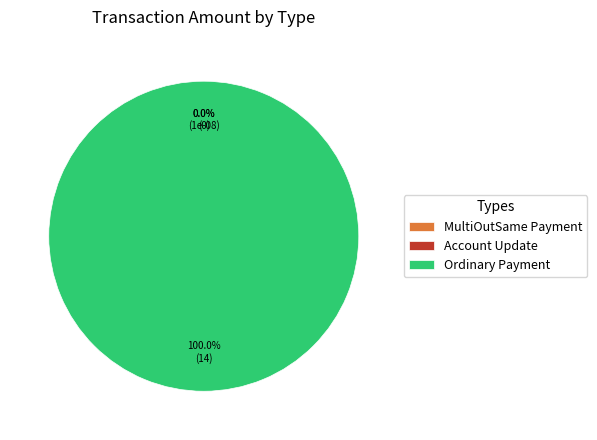

What percentage do Ordinary Payment and MultiOutSame Payment together represent?

100.0%